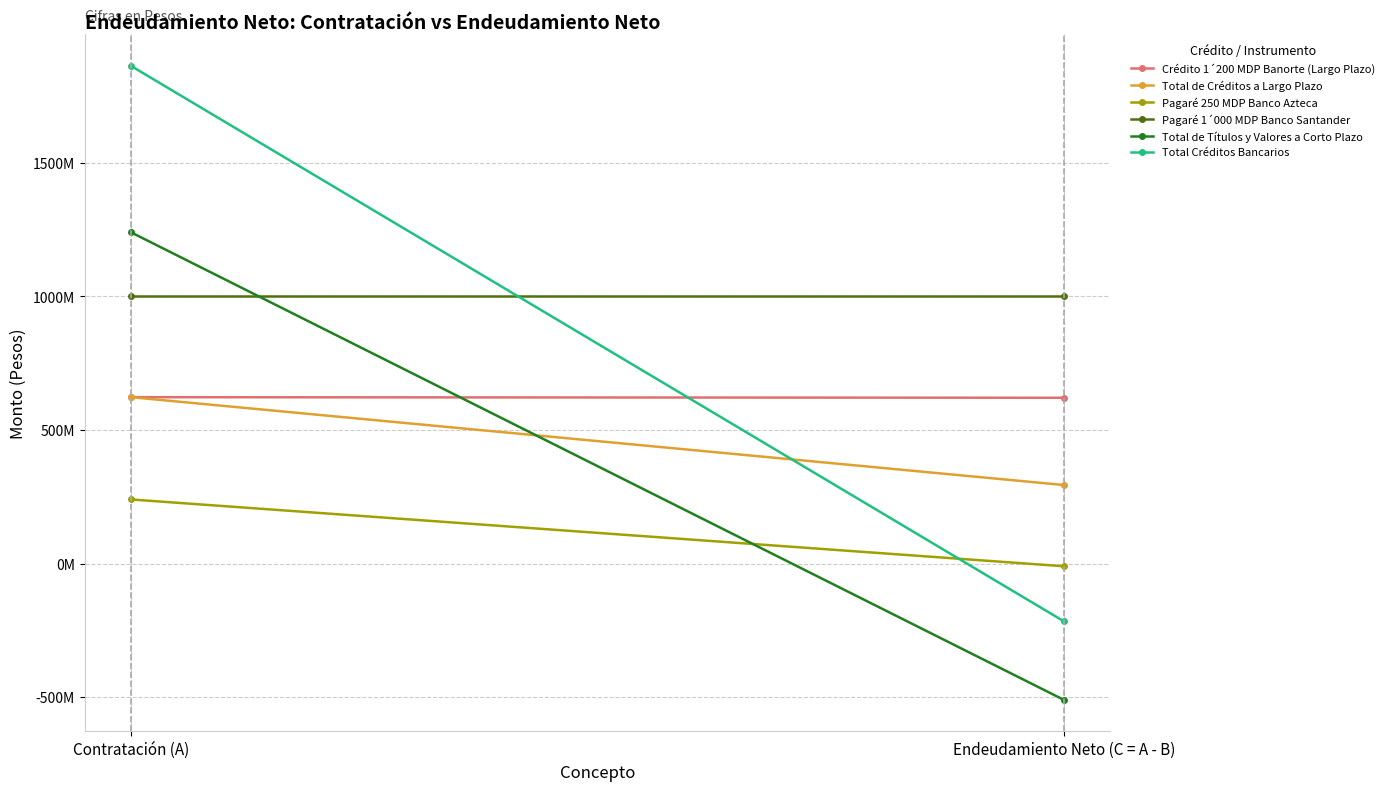

Which series has the widest spread of values?

Total Créditos Bancarios